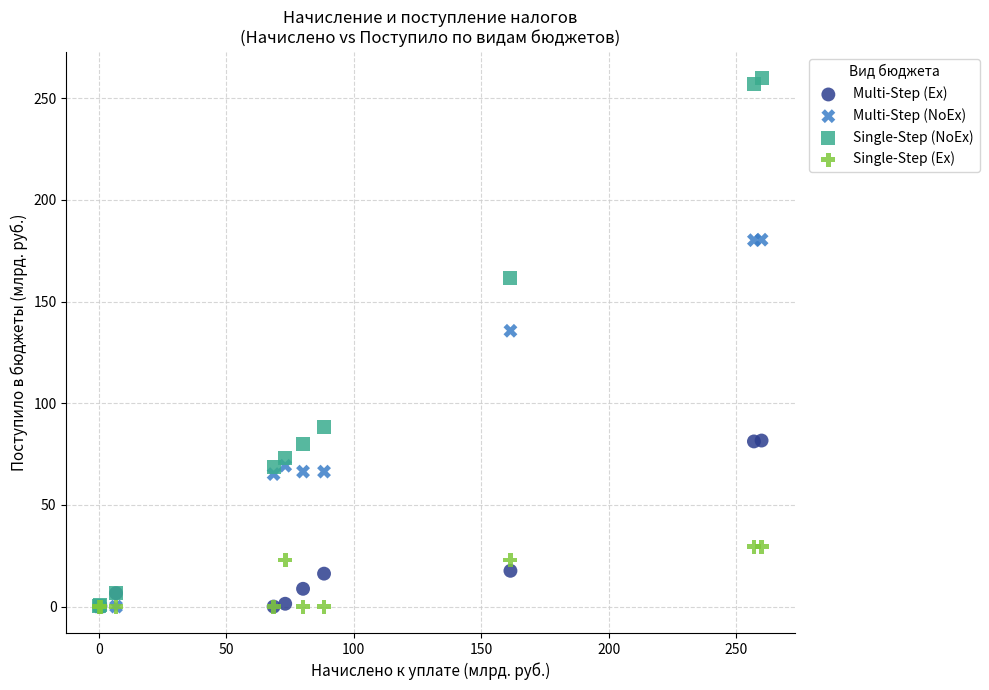

Across all series, what Y value is closest to 129?

135.7